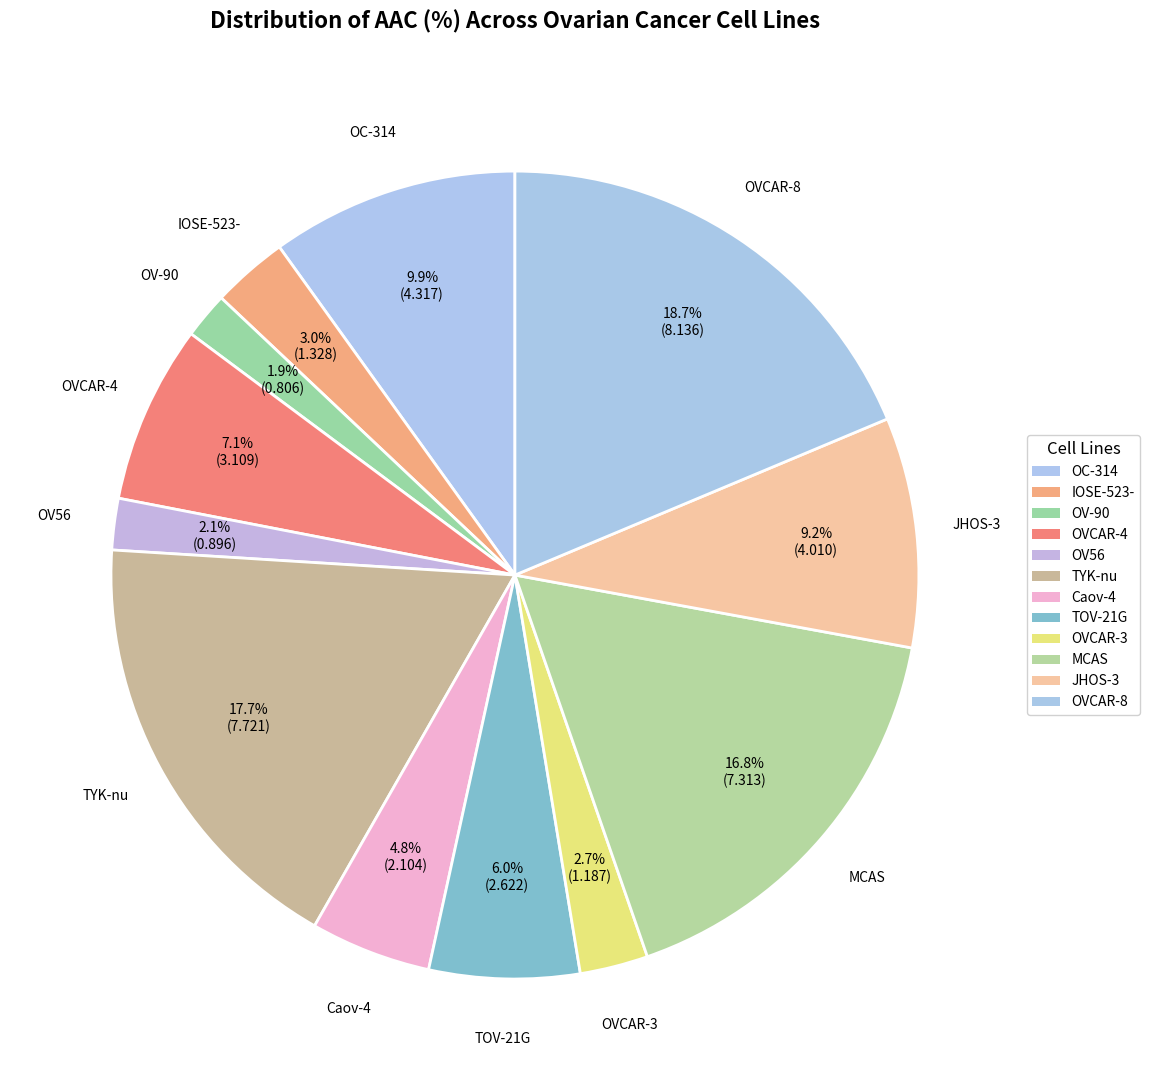

What is the change in value from OV-90 to OVCAR-4?

+2.3